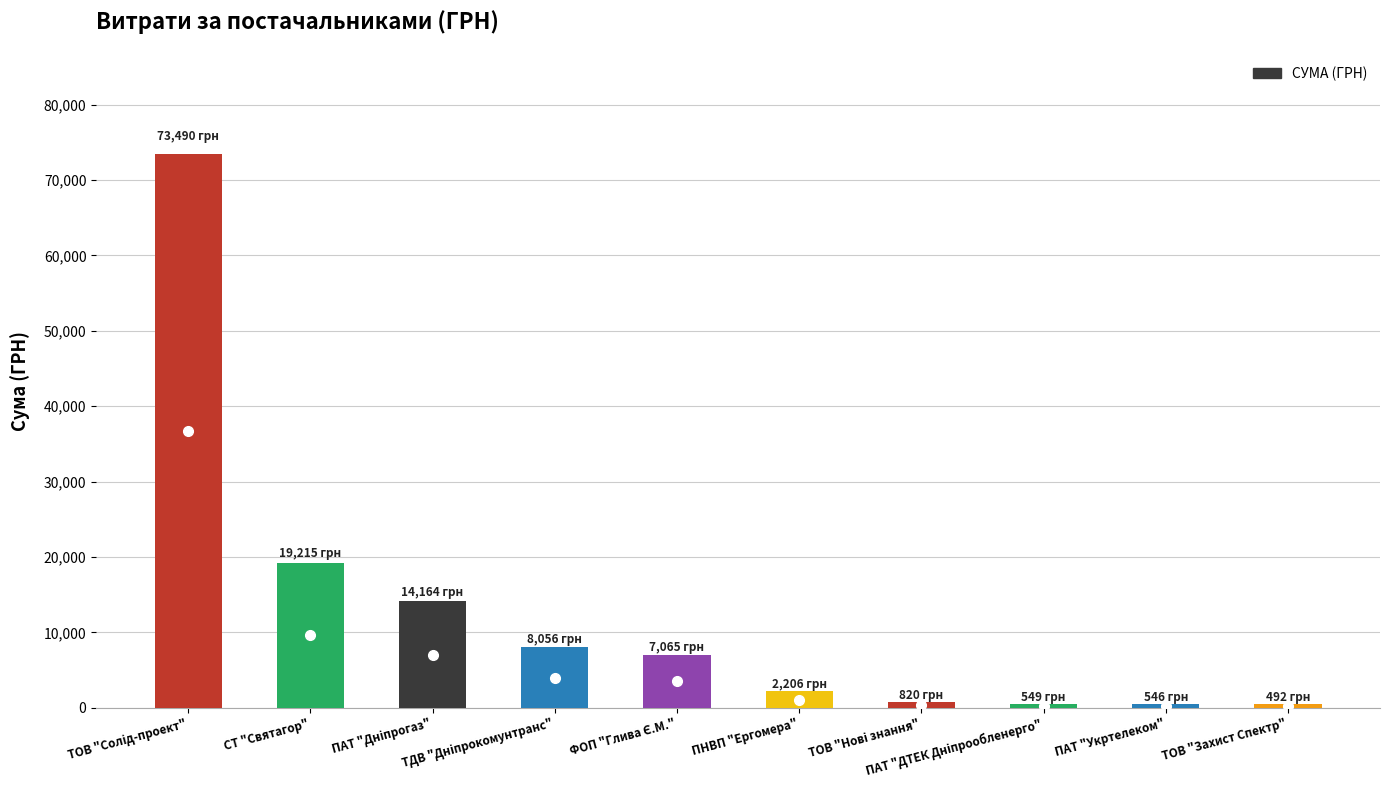

How many bars are there in total?

10